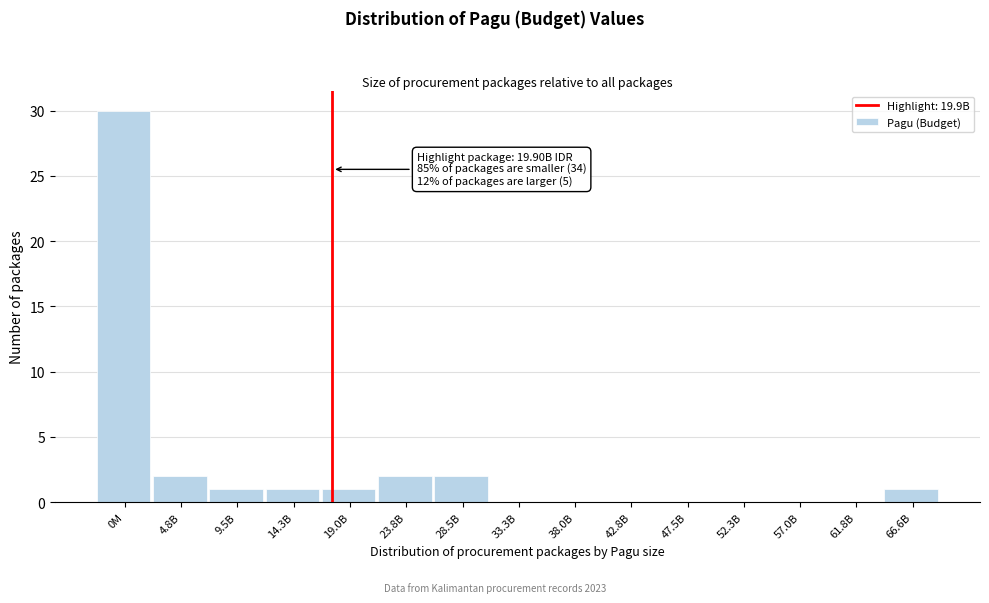

Reading left to right, transcribe all the data shown in this chart.

0M=30	4.8B=2	9.5B=1	14.3B=1	19.0B=1	23.8B=2	28.5B=2	33.3B=0	38.0B=0	42.8B=0	47.5B=0	52.3B=0	57.0B=0	61.8B=0	66.6B=1